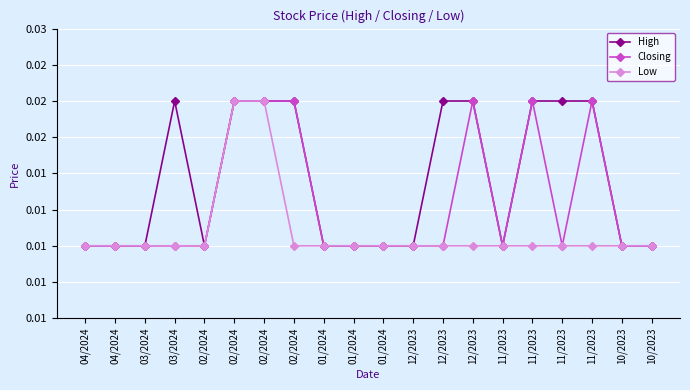

Is it true that Low equals 0.0 at 02/2024?

True